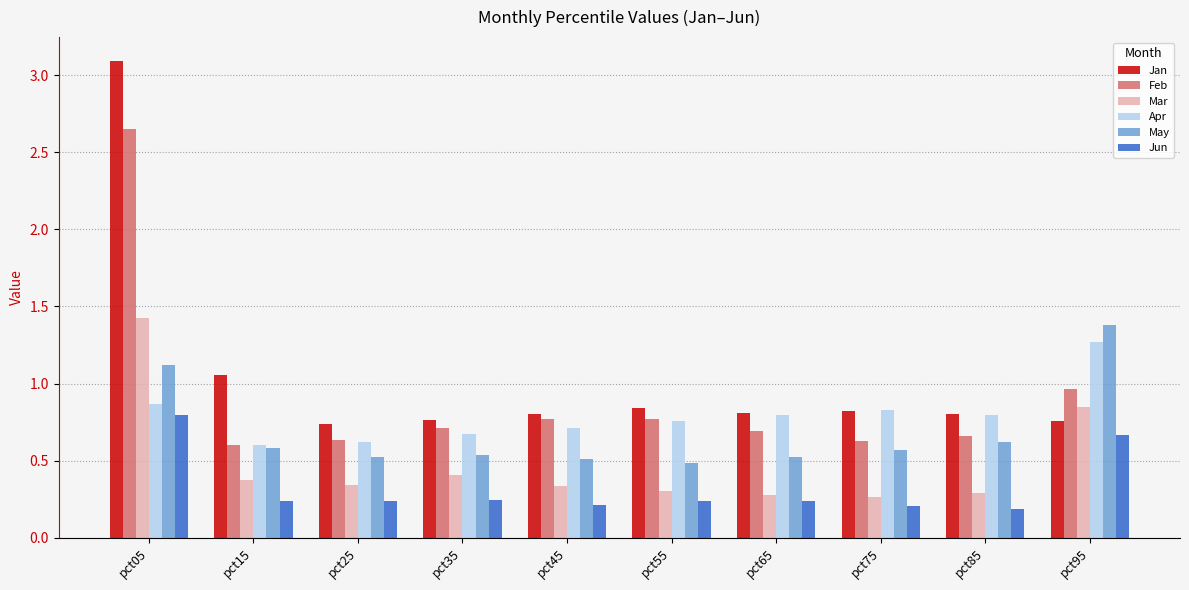

What is the greatest value displayed?

3.1